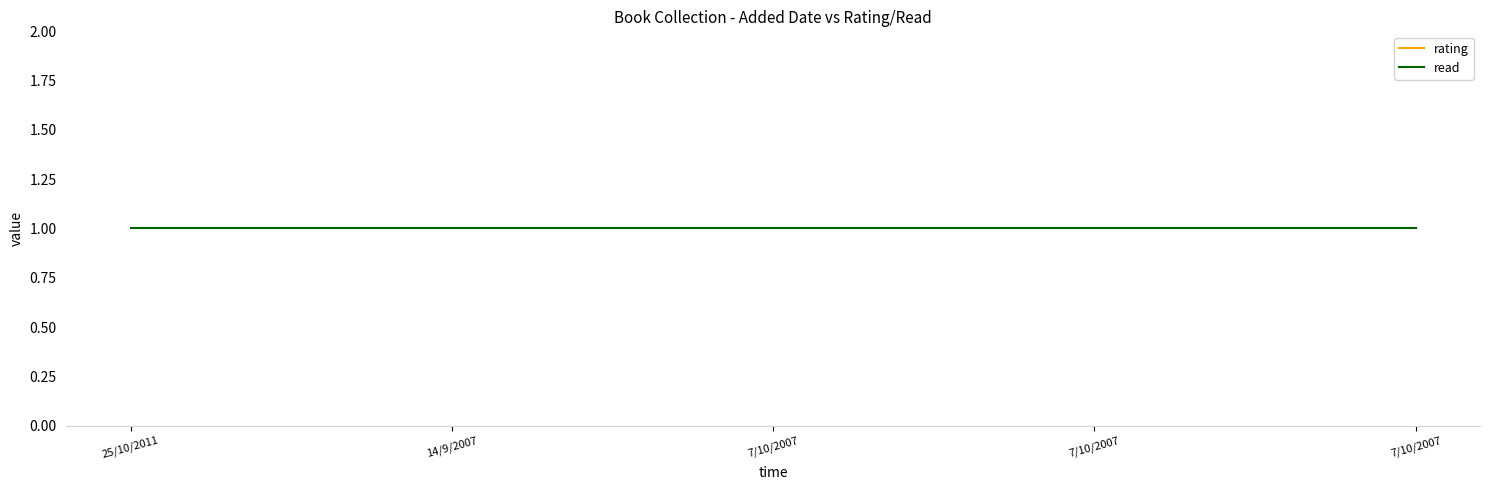

List the labels in order of read value, largest first.

25/10/2011, 14/9/2007, 7/10/2007, 7/10/2007, 7/10/2007